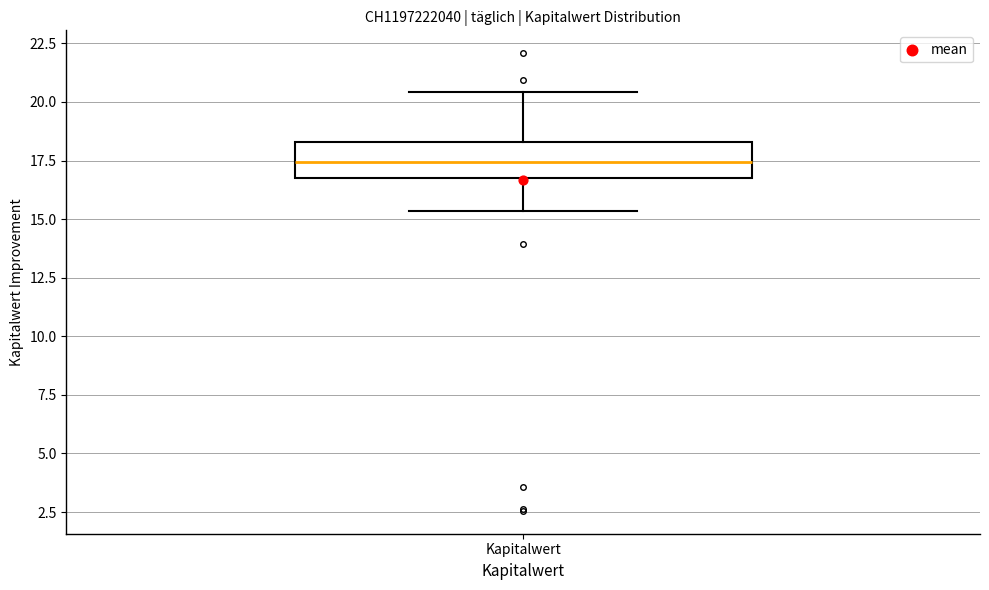

Transcribe this box plot: give where the median line is, the range the box spans, and where the two whiskers end, as read against the y-axis. The values are not printed on the chart, so give them approximately, as read against the axis.

median 17.5, box 17.0 to 18.5, whiskers 15.5 to 20.5